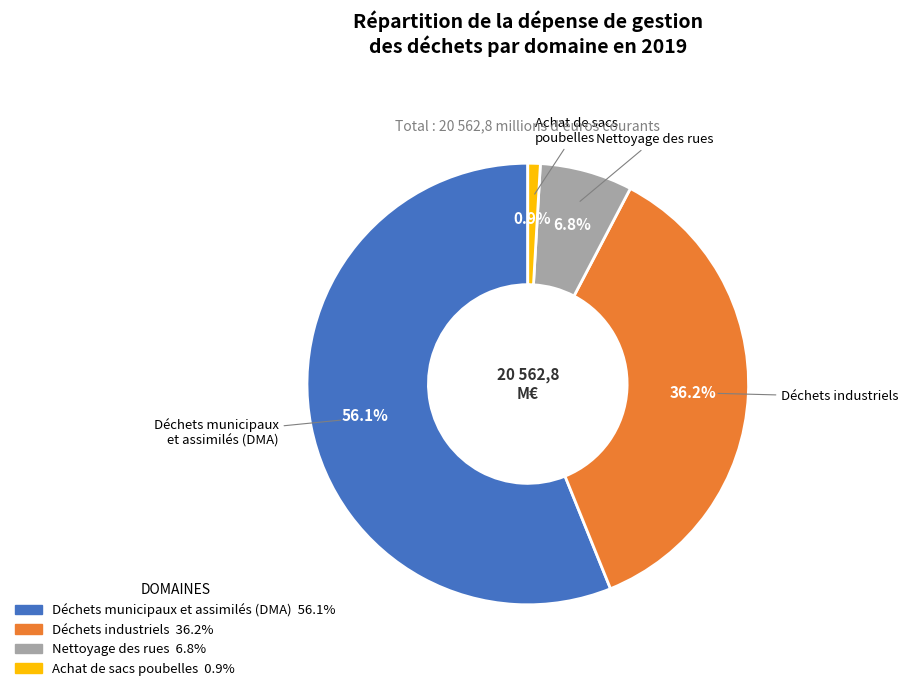

Do Déchets industriels and Nettoyage des rues together represent more than half of the pie?

No